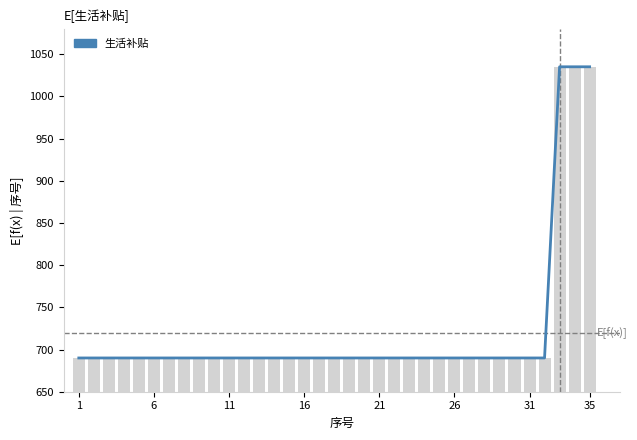

Which has a higher value, 15 or 26?

15